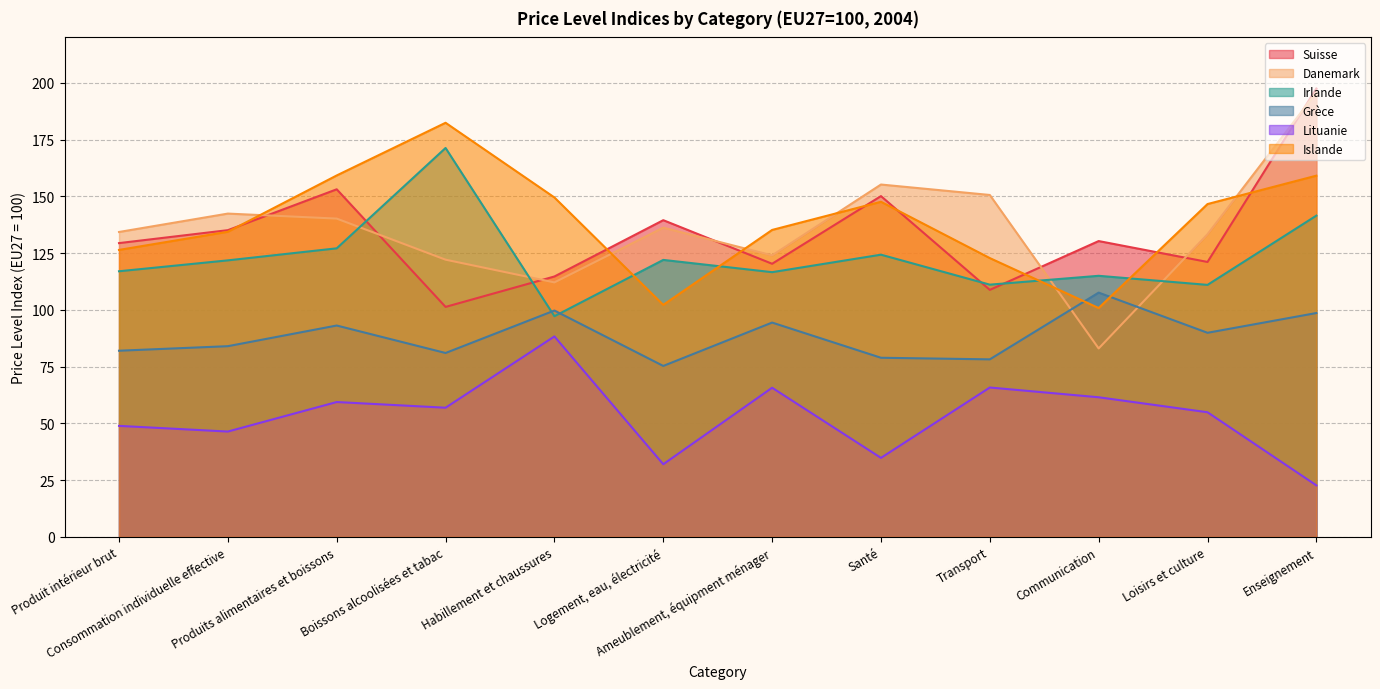

True or false: Irlande and Lituanie intersect in this chart.

False